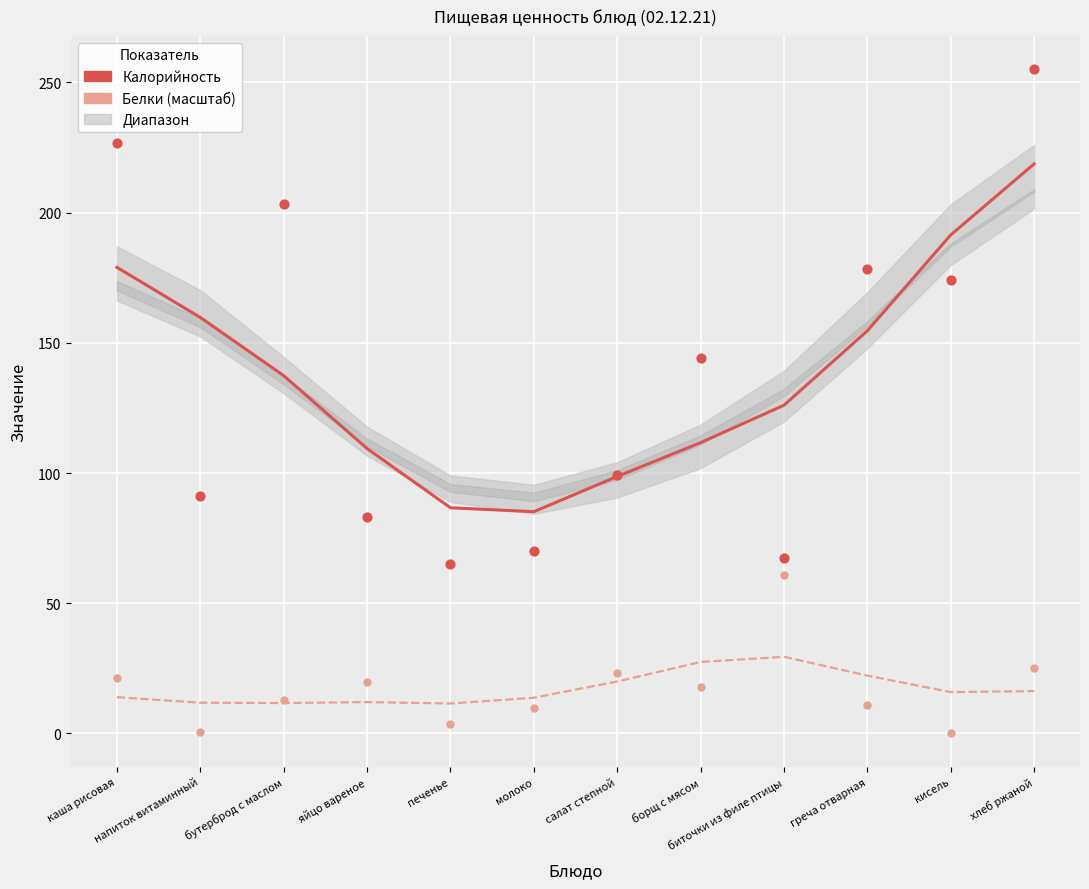

Which series has the largest total across all categories?

Калорийность